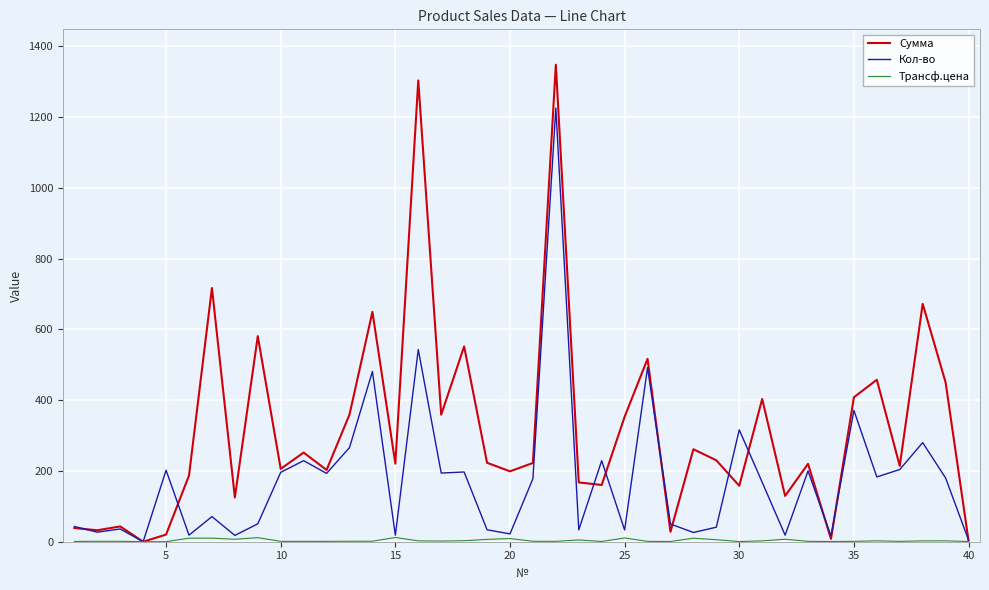

Does the chart display data point markers on the line(s)?

No